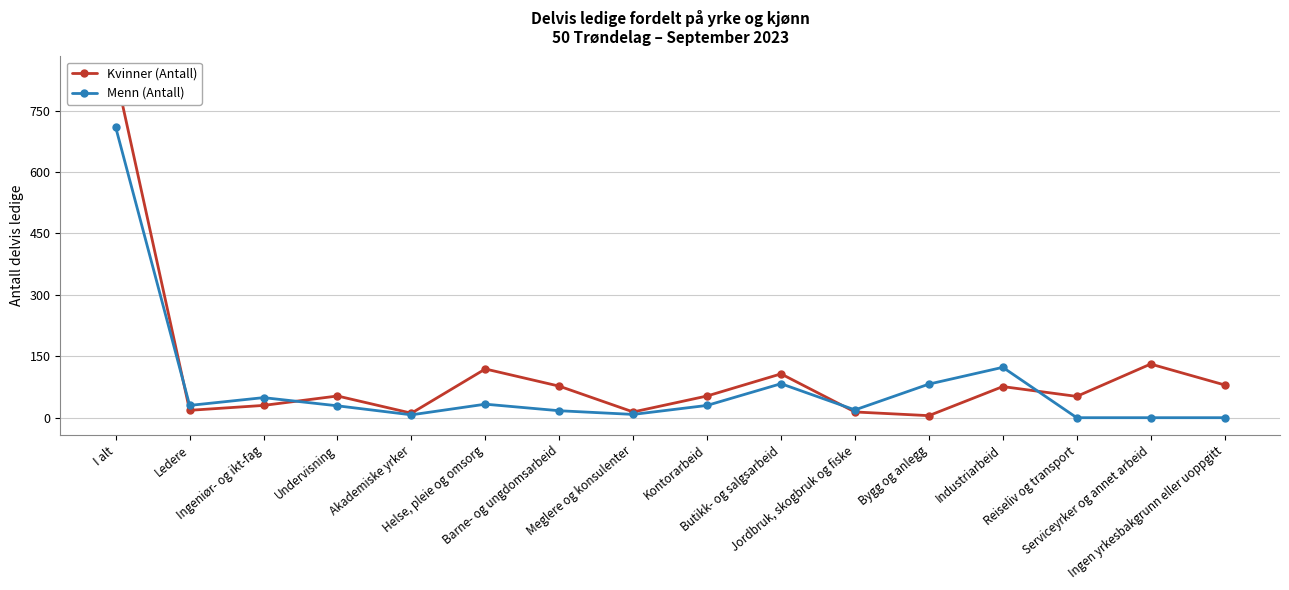

List the series in order of their overall mean, lowest first.

Menn (Antall), Kvinner (Antall)